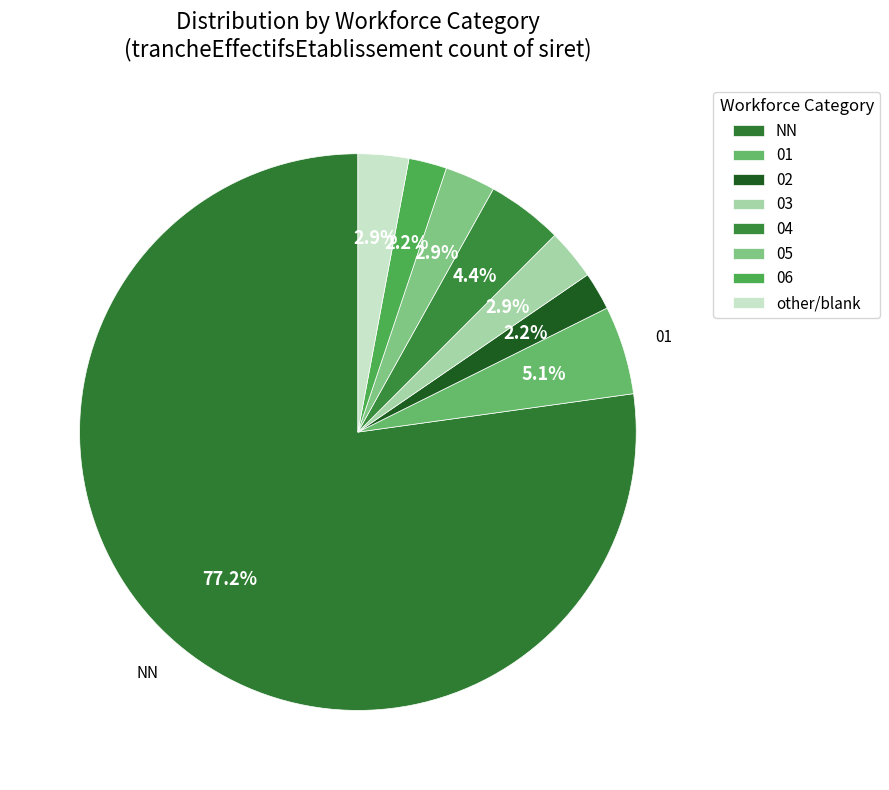

To the nearest percent, what is the difference between the largest and smallest slice percentages?

75%